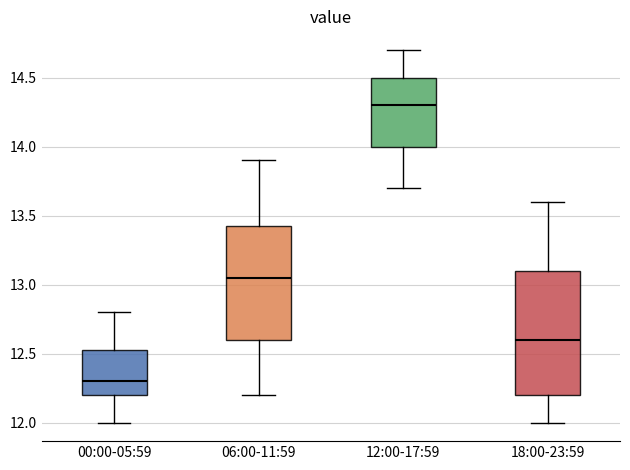

Where is the lower edge of the box for 12:00-17:59 on the y-axis? The values are not printed on the chart, so give them approximately, as read against the axis.

14.00